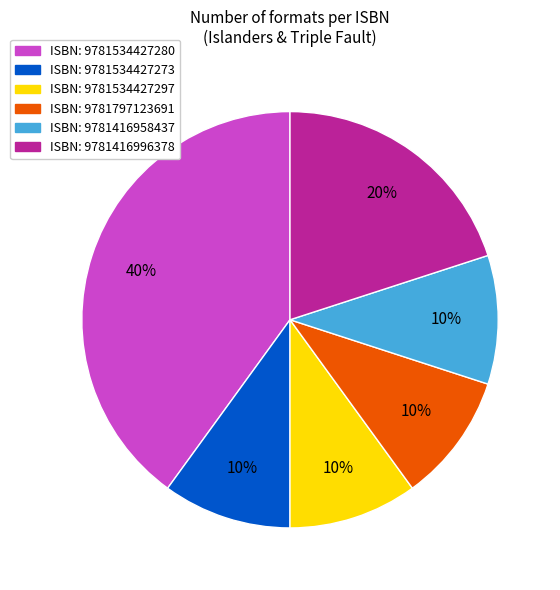

To the nearest percent, what is the difference between the largest and smallest slice percentages?

30%